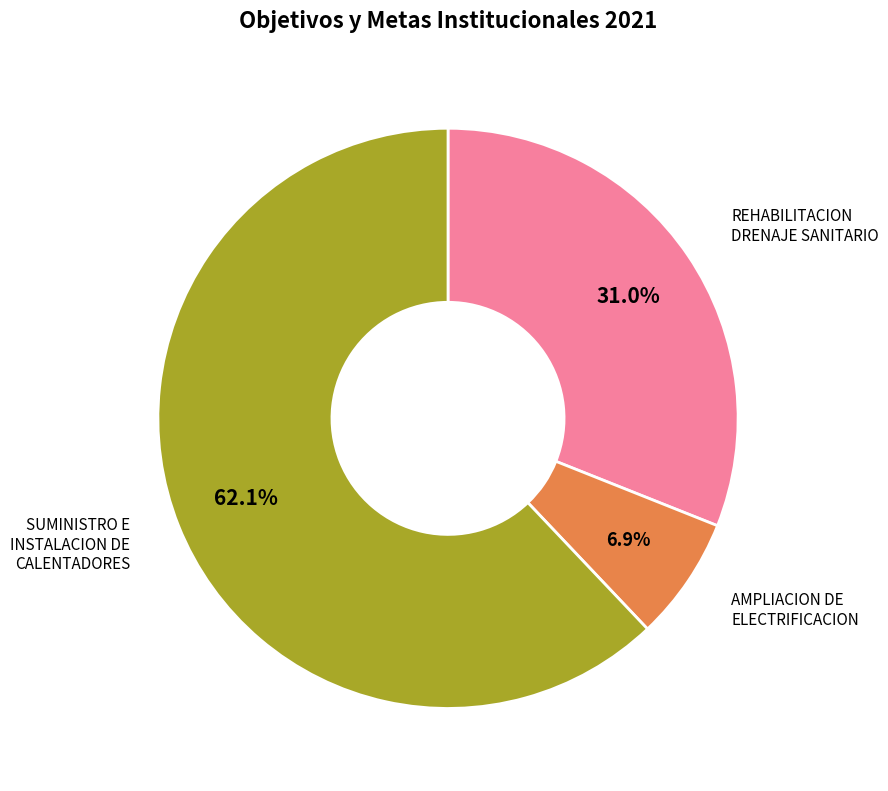

How many slices are in this pie chart?

3